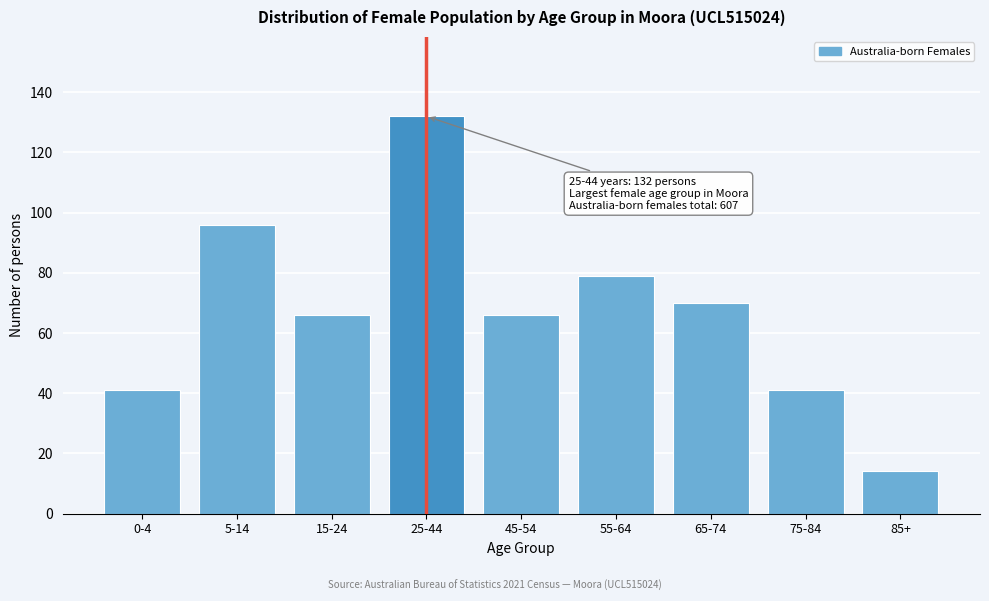

Reading left to right, list all the values displayed in this chart.

41	96	66	132	66	79	70	41	14